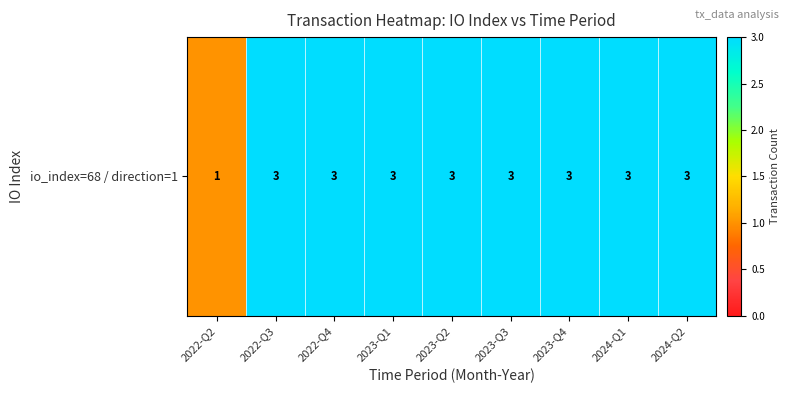

Reading left to right, transcribe all the data shown in this chart.

1	3	3	3	3	3	3	3	3